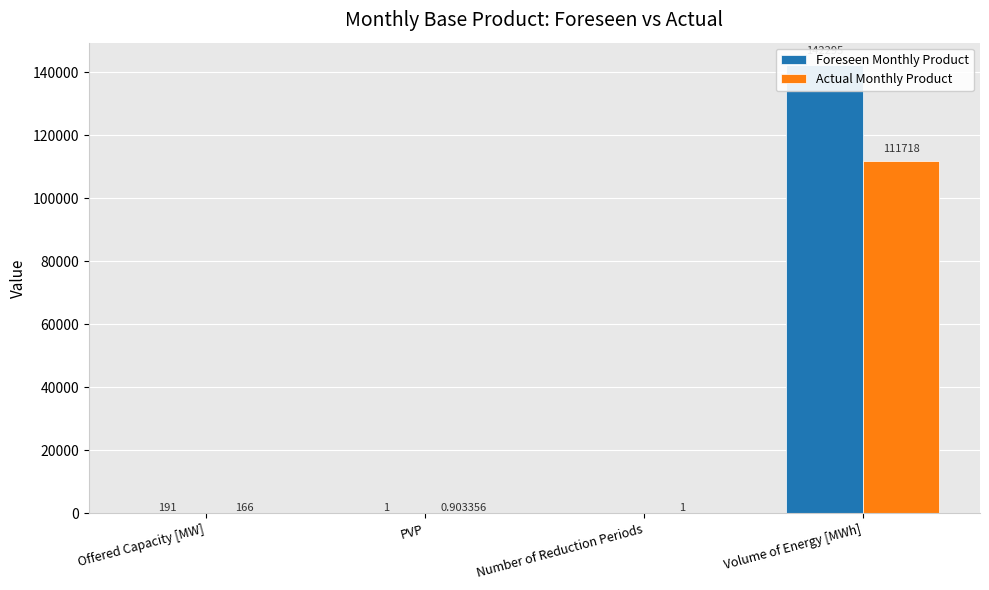

At Number of Reduction Periods, list the series in order from largest to smallest.

Actual Monthly Product, Foreseen Monthly Product